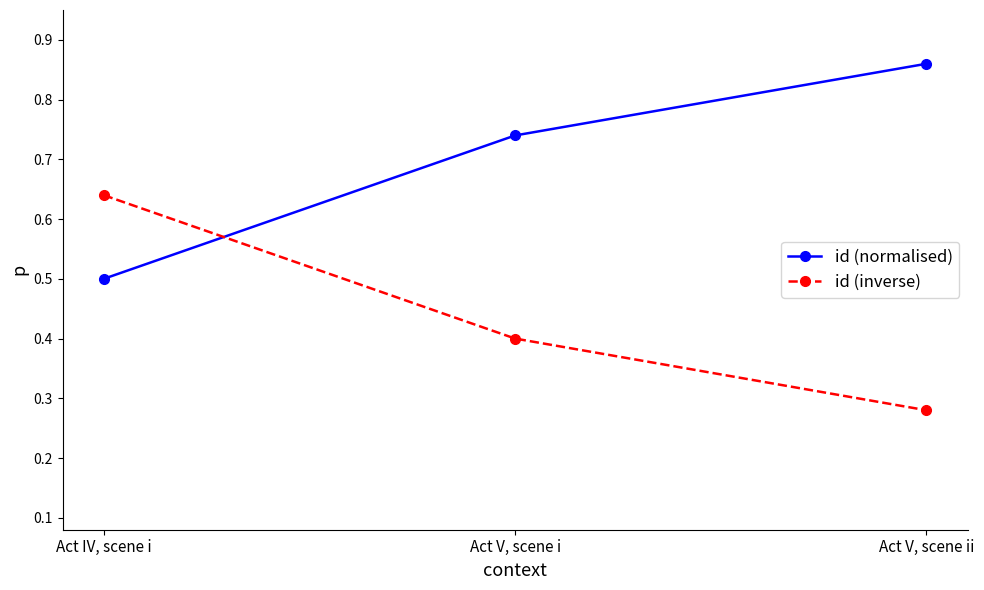

What position from the right is Act V, scene ii?

1